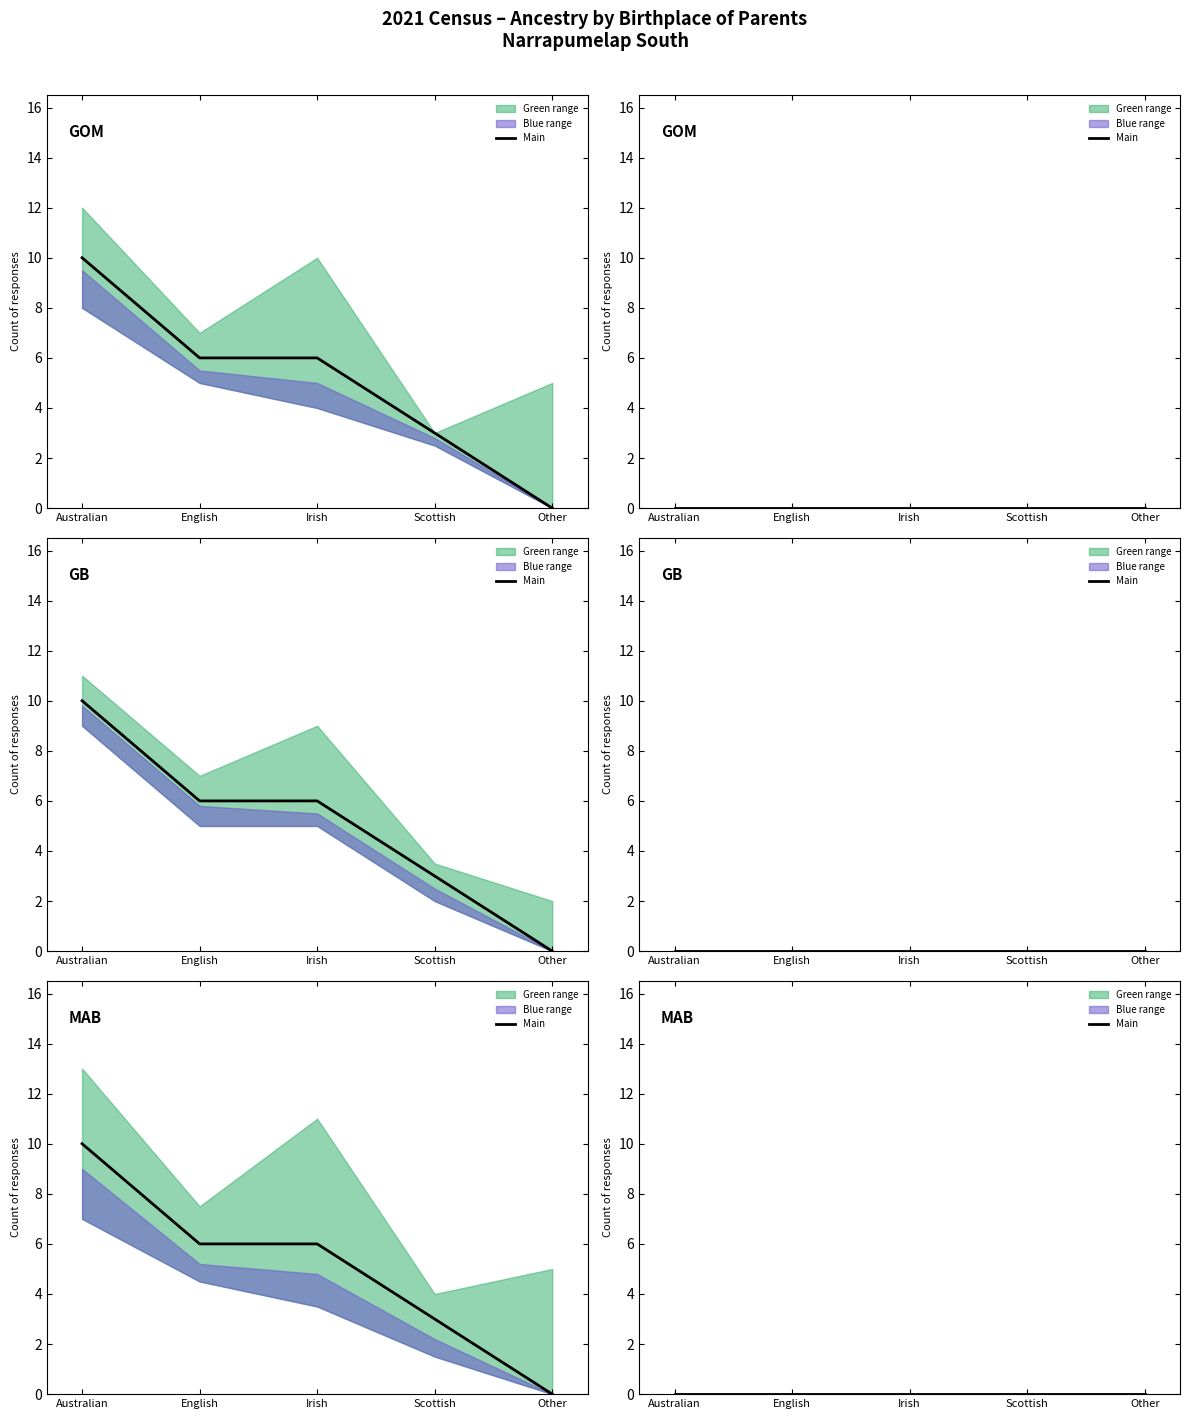

The Both parents born in Australia series shows 3 at Scottish. True or false?

True